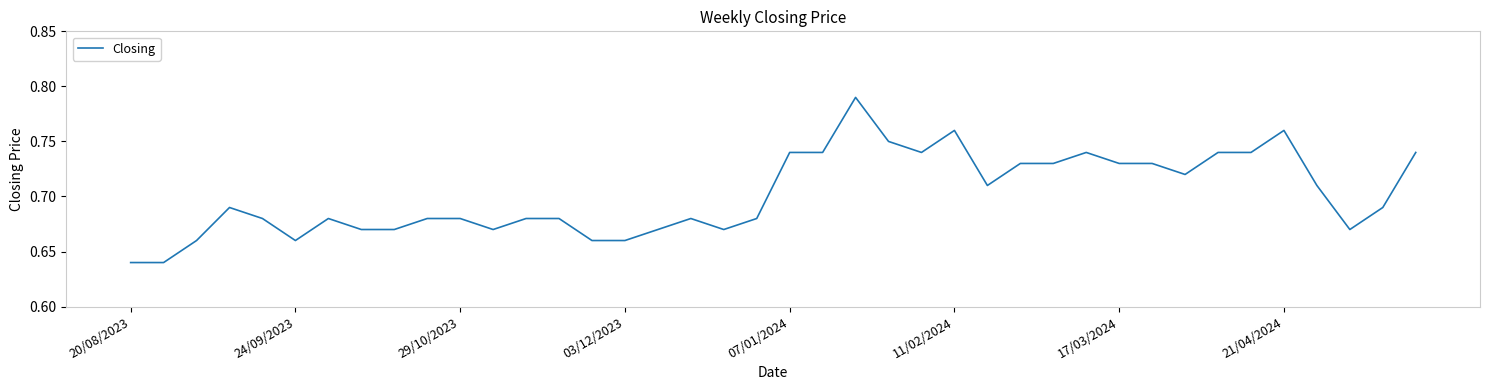

Does the chart display data point markers on the line(s)?

No